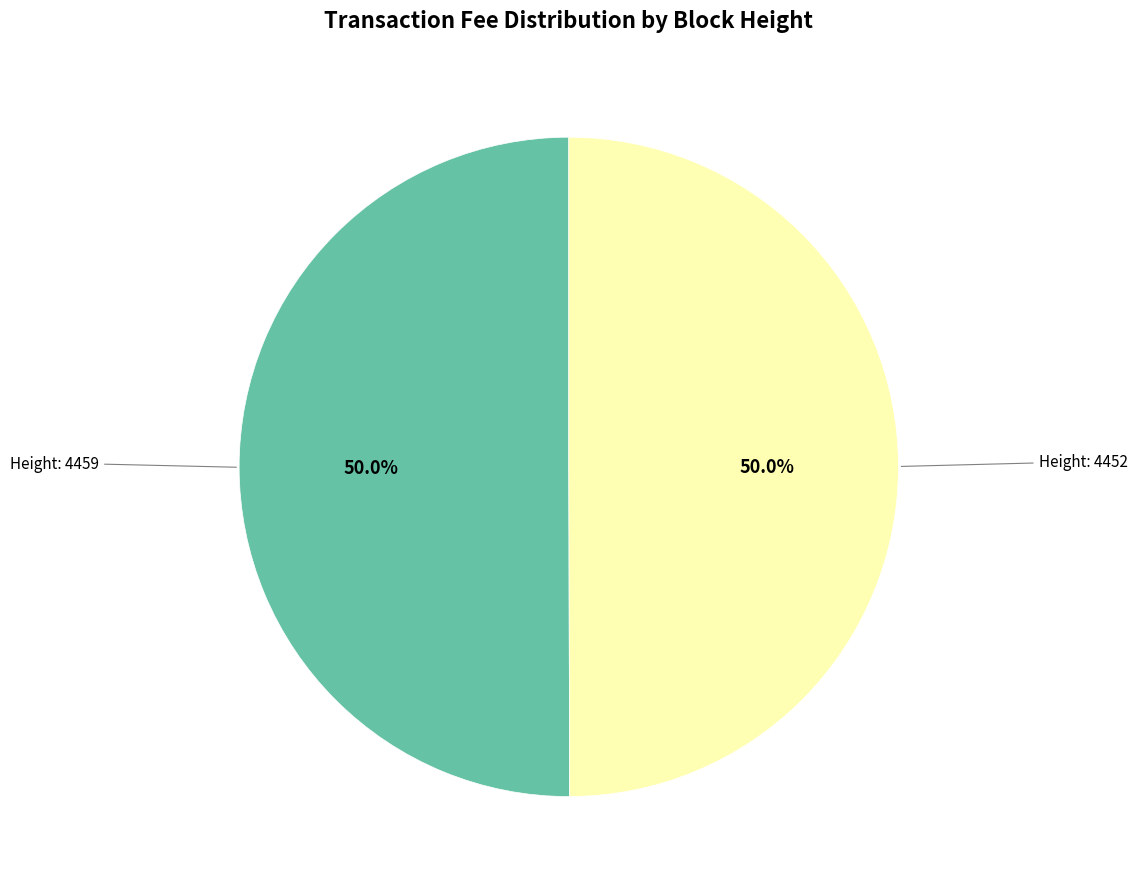

How many segments does this pie chart have?

2